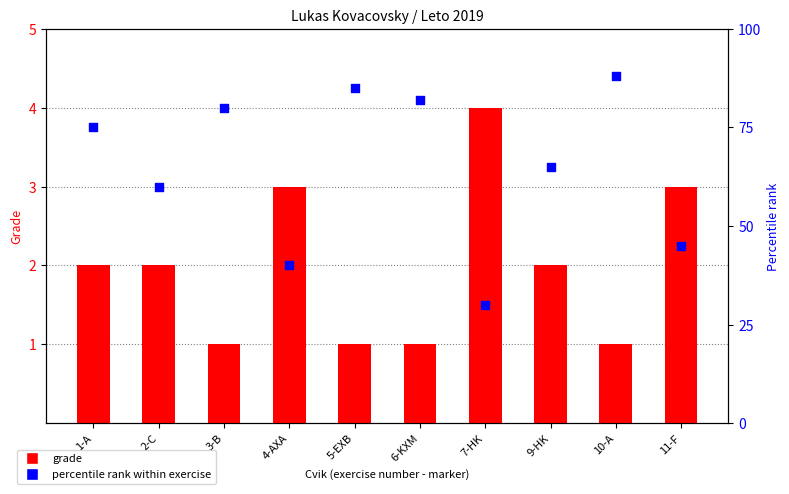

At which category is the sum across all series the highest?

10-A